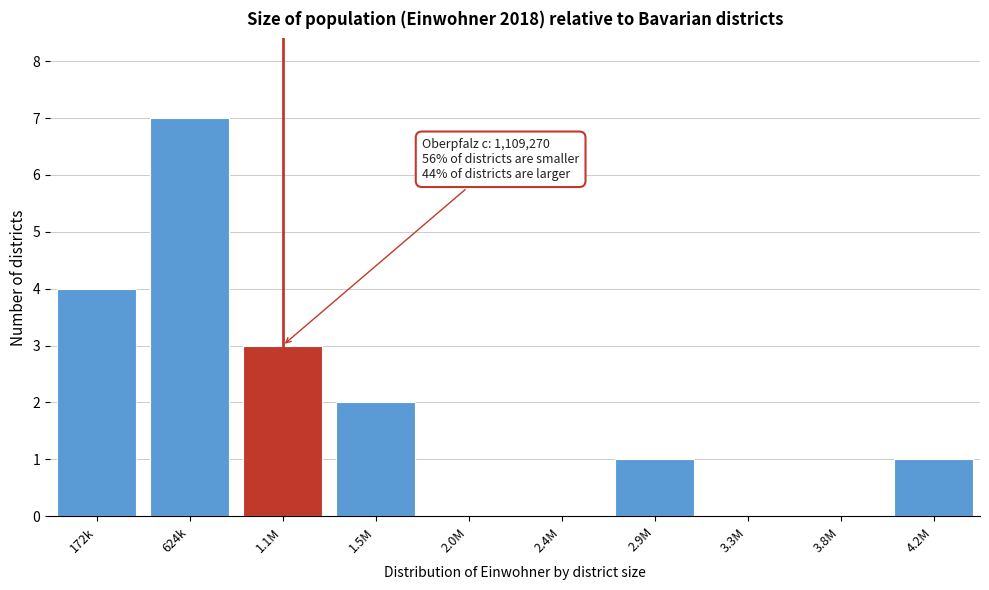

Reading right to left, transcribe all the data shown in this chart.

4.2M=1	3.8M=0	3.3M=0	2.9M=1	2.4M=0	2.0M=0	1.5M=2	1.1M=3	624k=7	172k=4